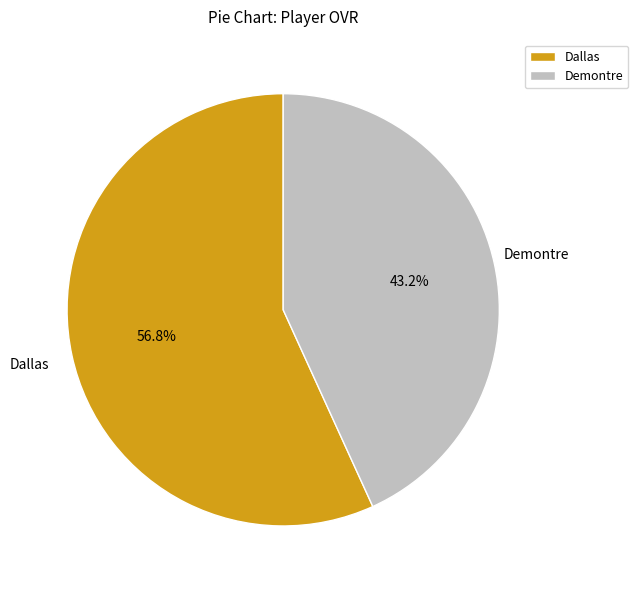

To the nearest percent, what percentage of the pie is Demontre?

43%